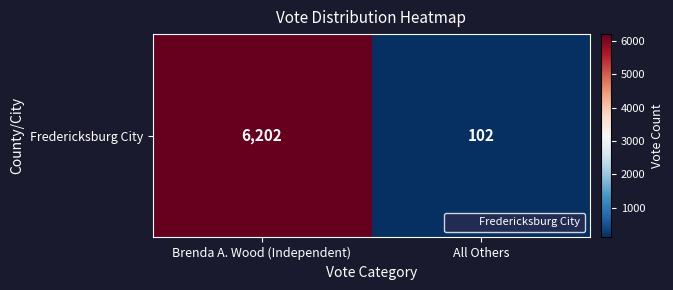

What is the difference between the values at Brenda A. Wood (Independent) and All Others?

6100